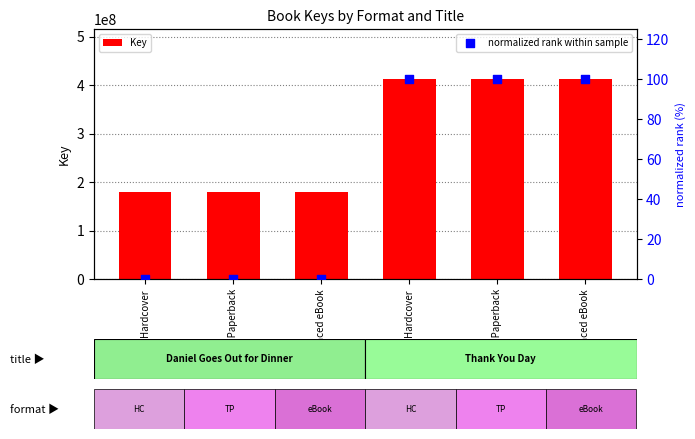

At which category is the sum across all series the highest?

Hardcover